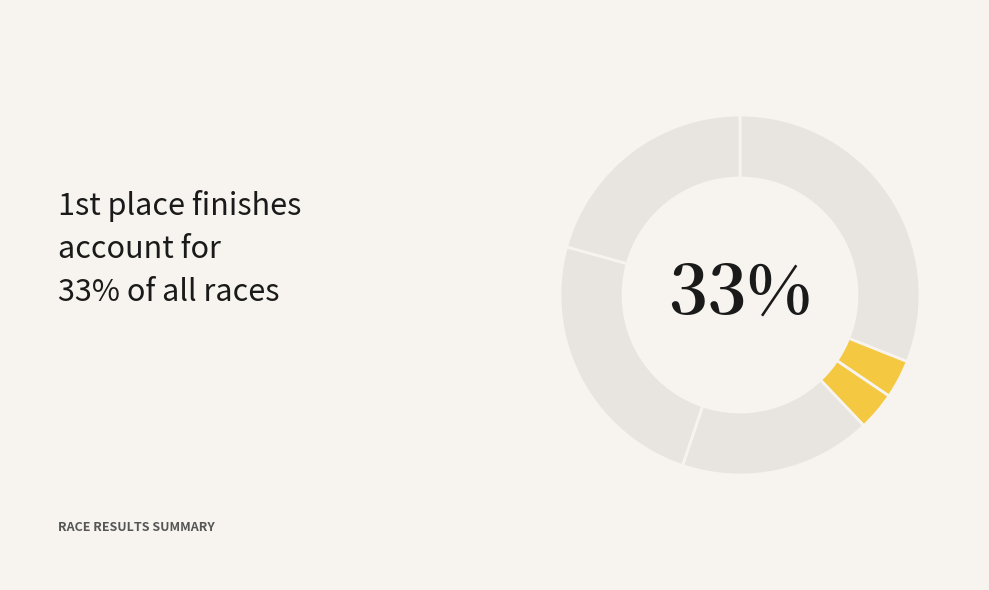

True or false: Rocky Mount Stage Race - Crit accounts for 24% of the total.

True